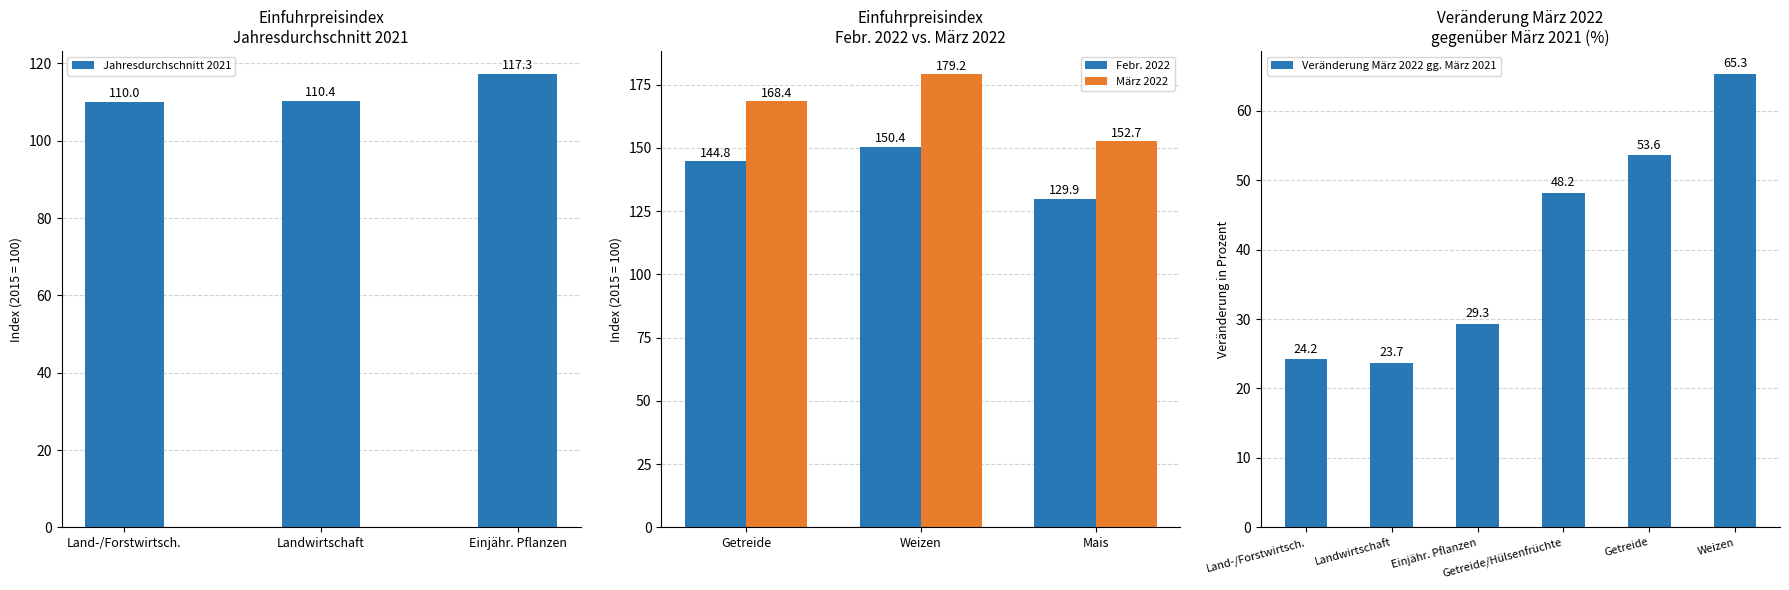

What is the difference between the second highest and minimum values in the Jahresdurchschnitt 2021 series?

0.4